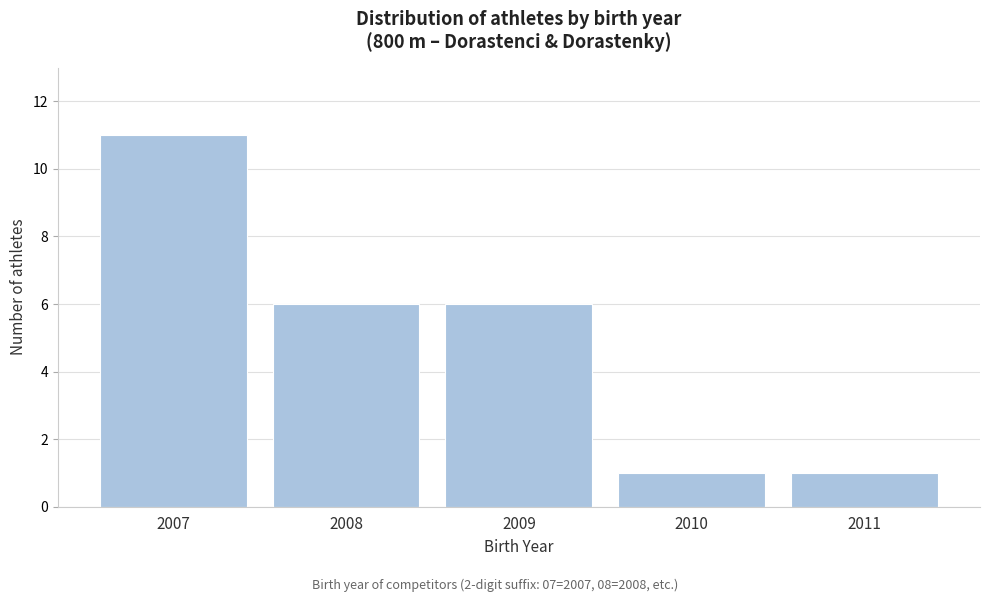

Reading left to right, list all the values displayed in this chart.

2007=11	2008=6	2009=6	2010=1	2011=1